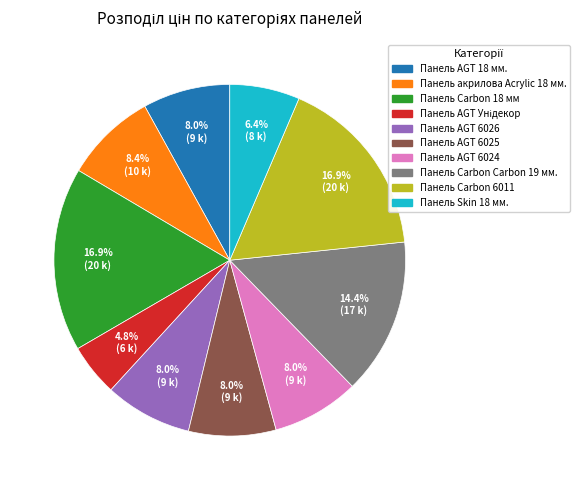

Count the number of slices in the pie.

10